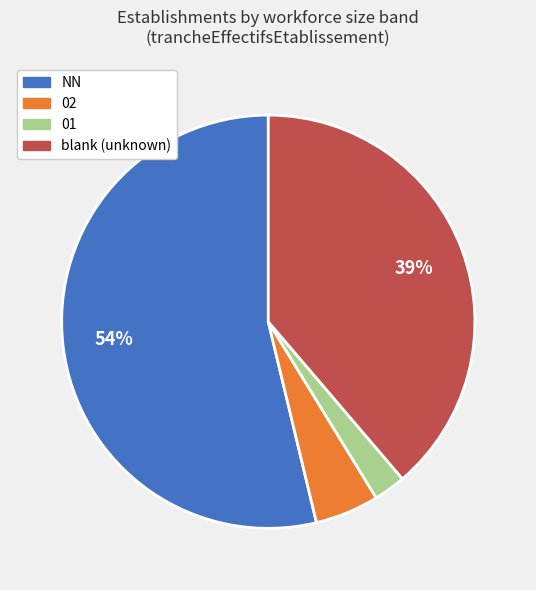

To the nearest percent, what is the average slice percentage?

25%